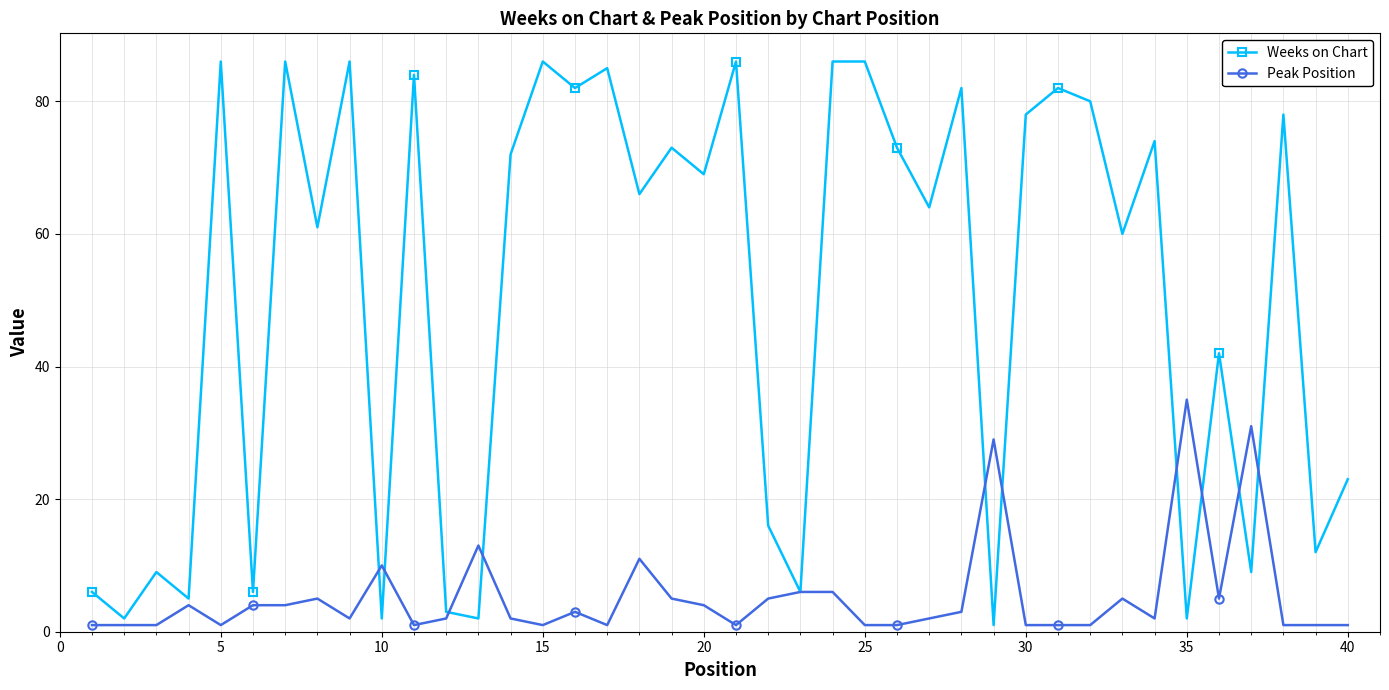

Reading right to left, list all the values displayed in this chart.

Weeks on Chart: 23	12	78	9	42	2	74	60	80	82	78	1	82	64	73	86	86	6	16	86	69	73	66	85	82	86	72	2	3	84	2	86	61	86	6	86	5	9	2	6
Peak Position: 1	1	1	31	5	35	2	5	1	1	1	29	3	2	1	1	6	6	5	1	4	5	11	1	3	1	2	13	2	1	10	2	5	4	4	1	4	1	1	1